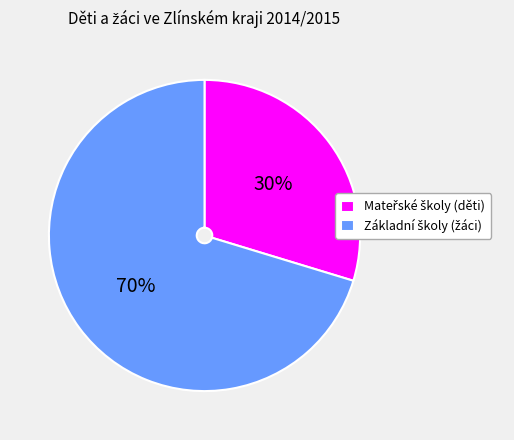

Is there any slice that represents more than half of the pie?

Yes